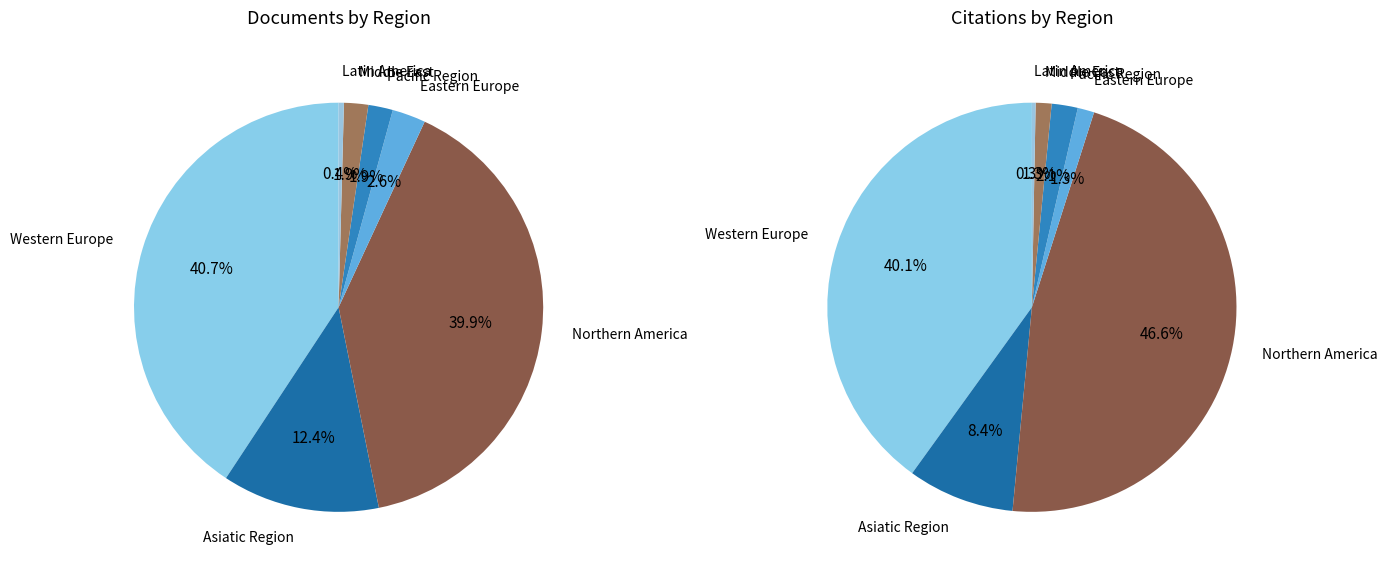

How many segments does this pie chart have?

7